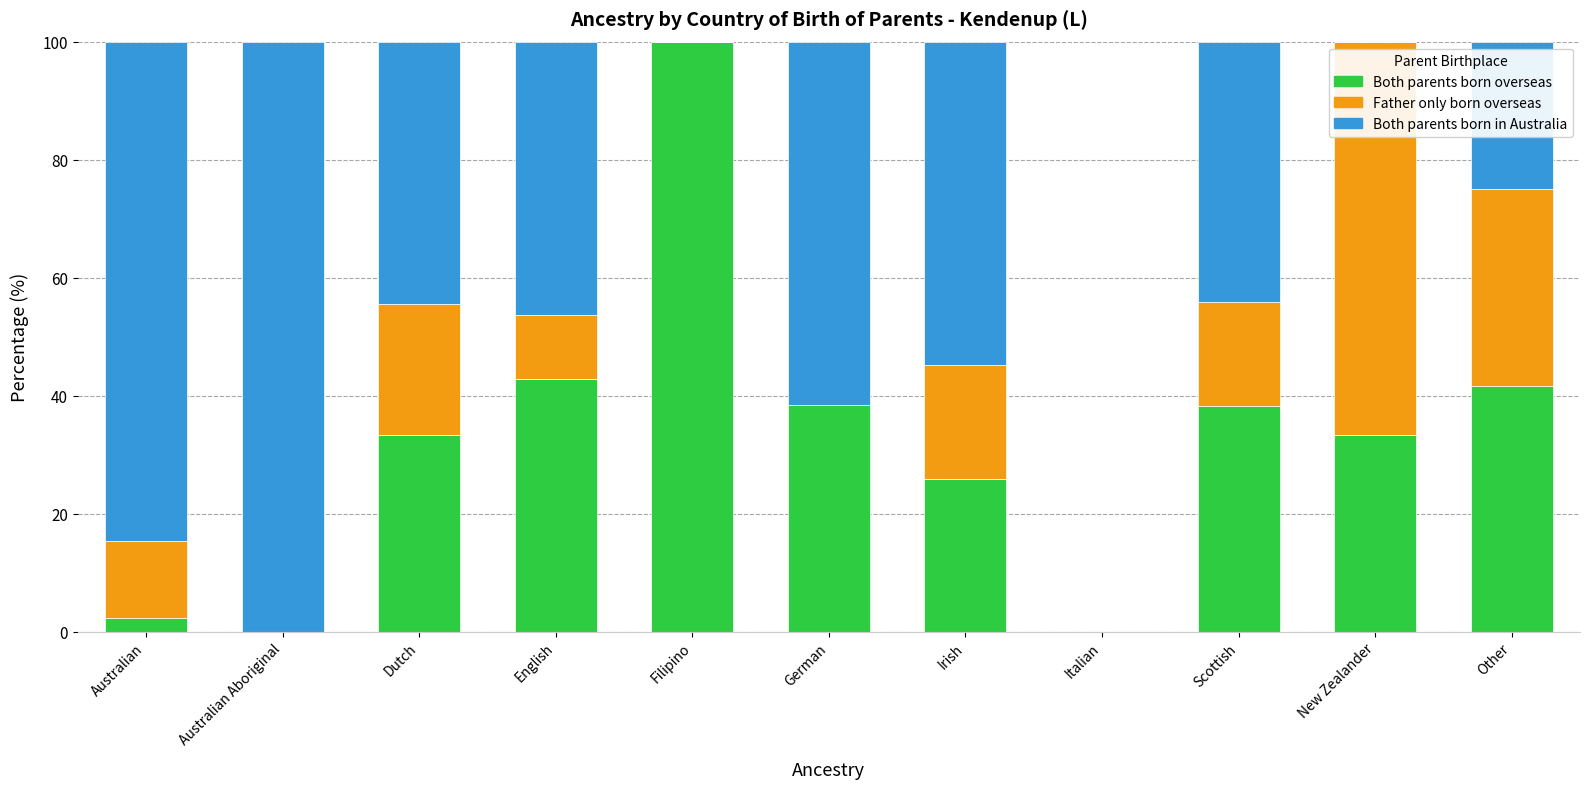

What is the total value across all series at Dutch?

100.0